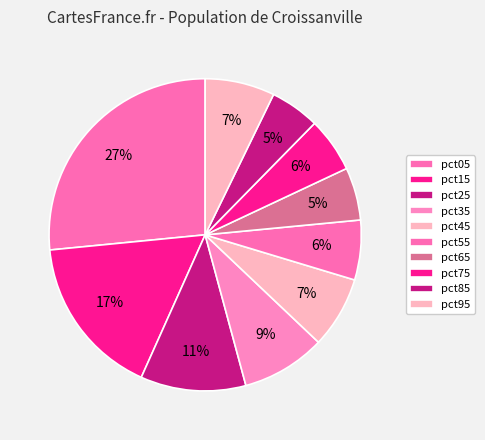

Count the number of slices in the pie.

10